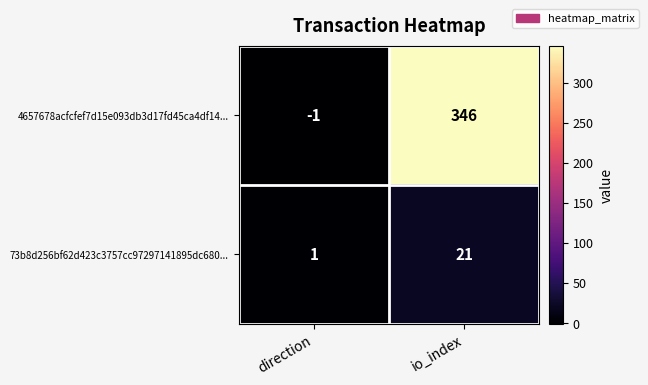

At direction, list the series in order from smallest to largest.

4657678acfcfef7d15e093db3d17fd45ca4df14..., 73b8d256bf62d423c3757cc97297141895dc680...